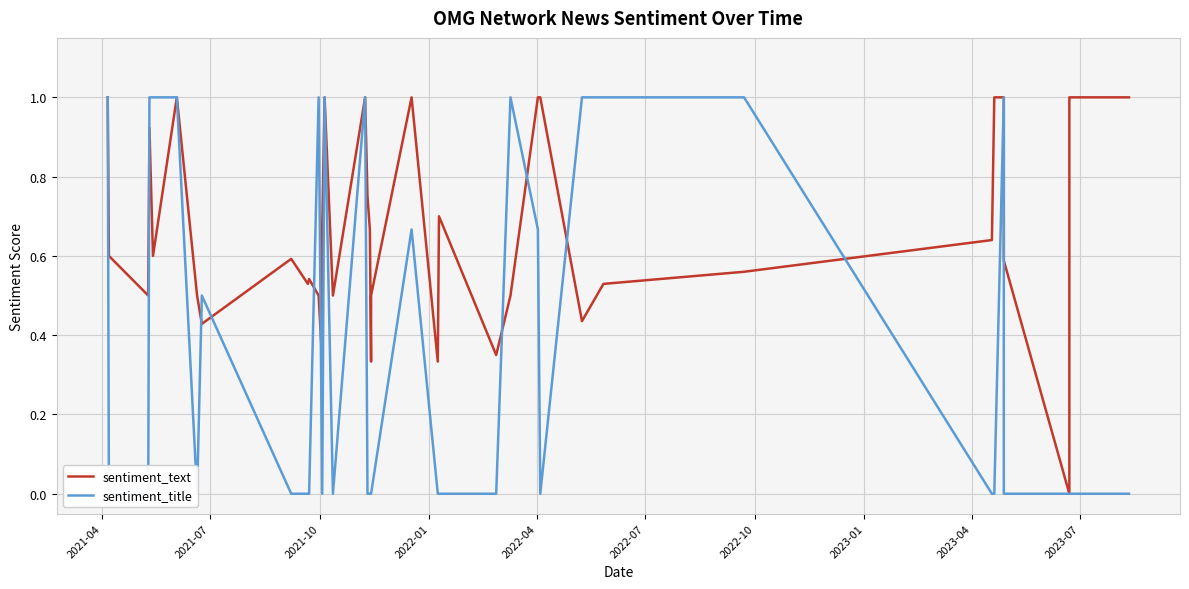

Reading right to left, what are all the values shown in this chart?

sentiment_text: 1.0	1.0	1.0	0.0	0.6	1.0	1.0	1.0	0.6	0.6	0.5	0.4	1.0	1.0	0.5	0.3	0.7	0.3	1.0	0.5	0.3	0.7	0.8	1.0	0.5	1.0	0.7	0.3	0.5	0.5	0.5	0.6	0.4	0.5	1.0	0.6	0.9	0.5	0.6	1.0
sentiment_title: 0.0	0.0	0.0	0.0	0.0	0.0	1.0	0.0	0.0	1.0	1.0	1.0	0.0	0.7	1.0	0.0	0.0	0.0	0.7	0.0	0.0	0.0	0.0	1.0	0.0	1.0	0.0	0.0	1.0	0.0	0.0	0.0	0.5	0.0	1.0	1.0	1.0	0.0	0.0	1.0